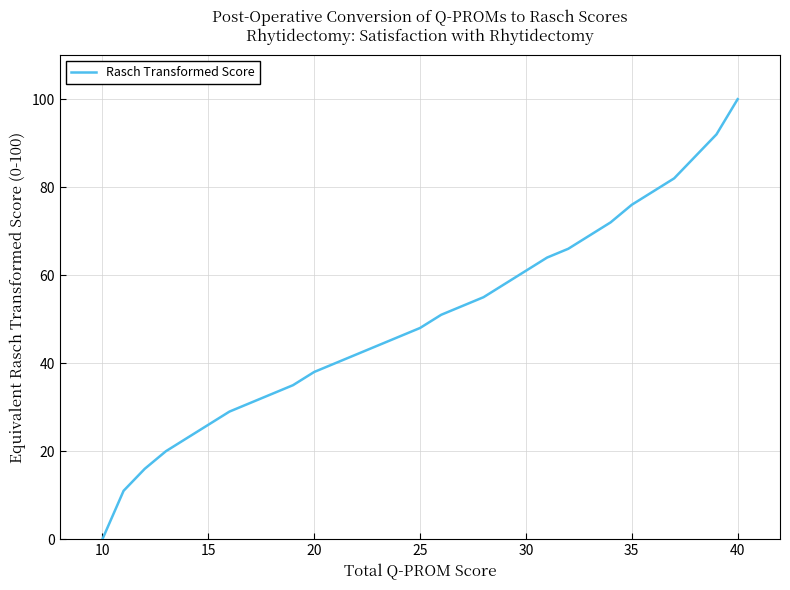

What is the difference between the maximum and minimum values?

100